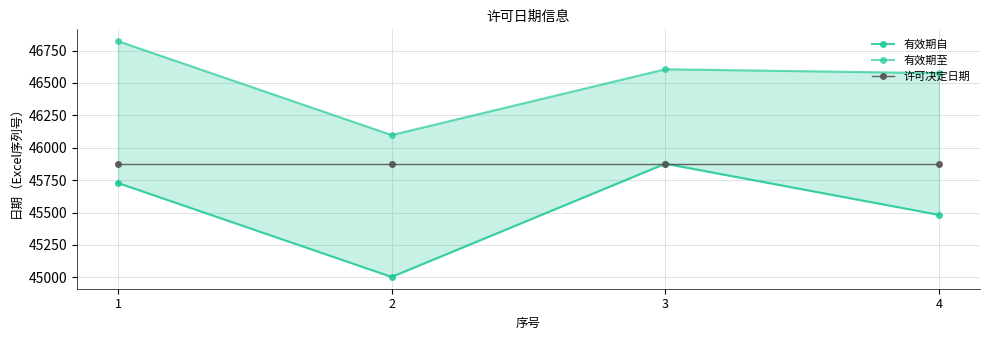

Which series has the largest range (max minus min)?

有效期自